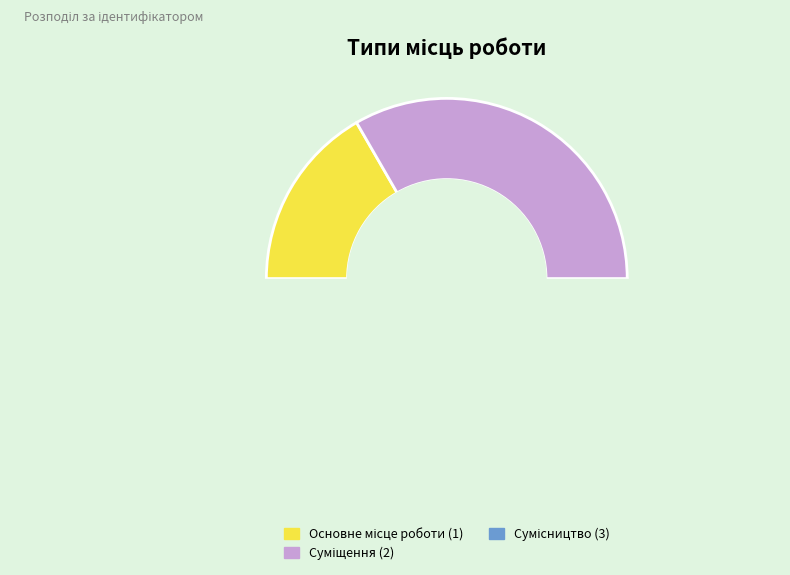

Is it true that Основне місце роботи is 17% of the pie?

True